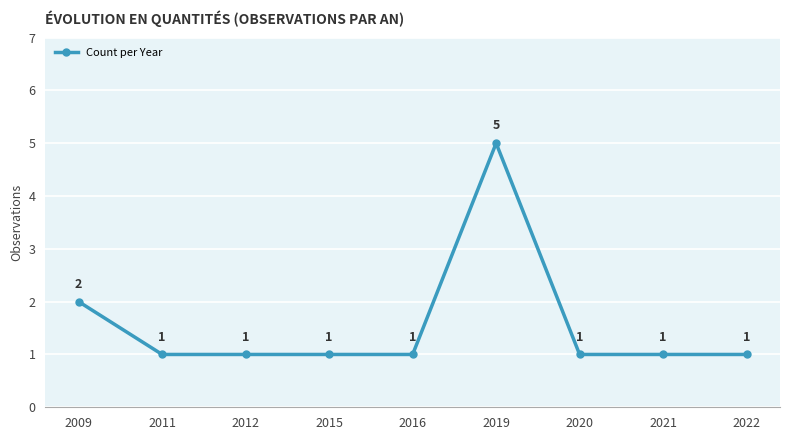

True or false: there are more than 2 points higher than both neighbors.

False